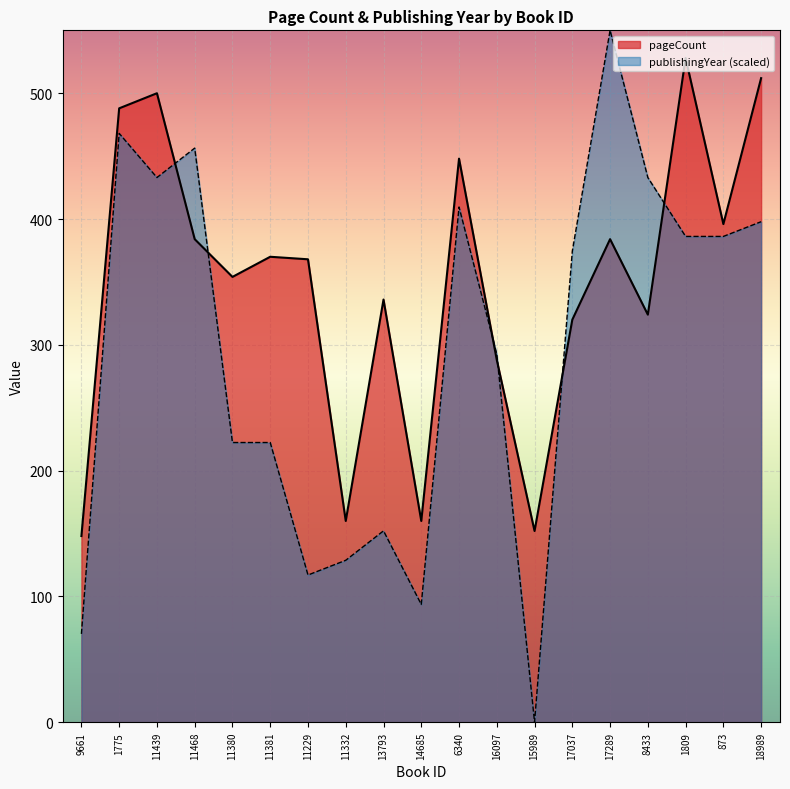

What value does the publishingYear series have at 11468?

456.4